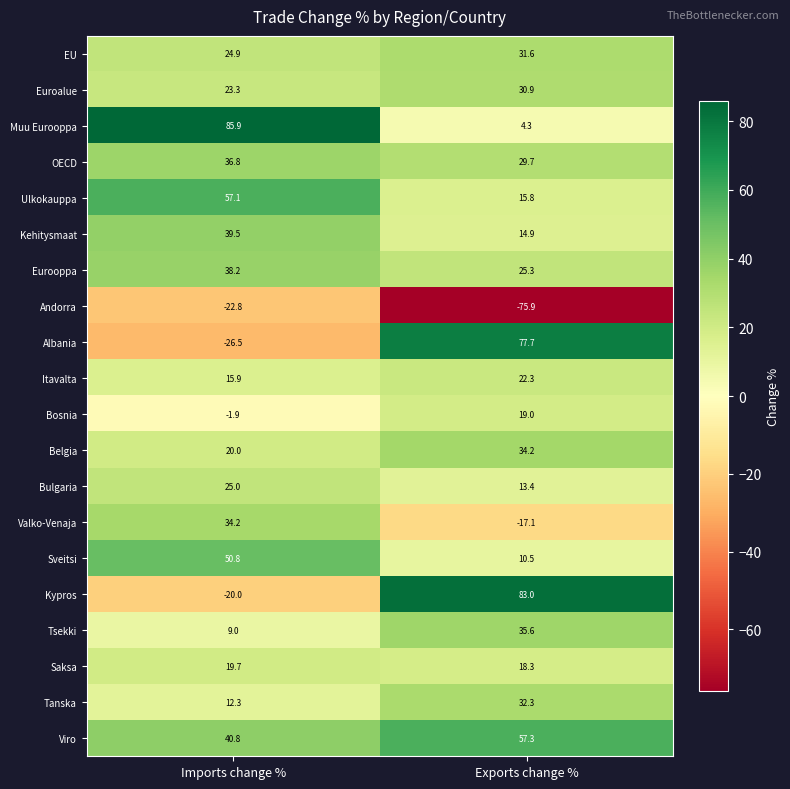

Which series has the largest range (max minus min)?

Albania